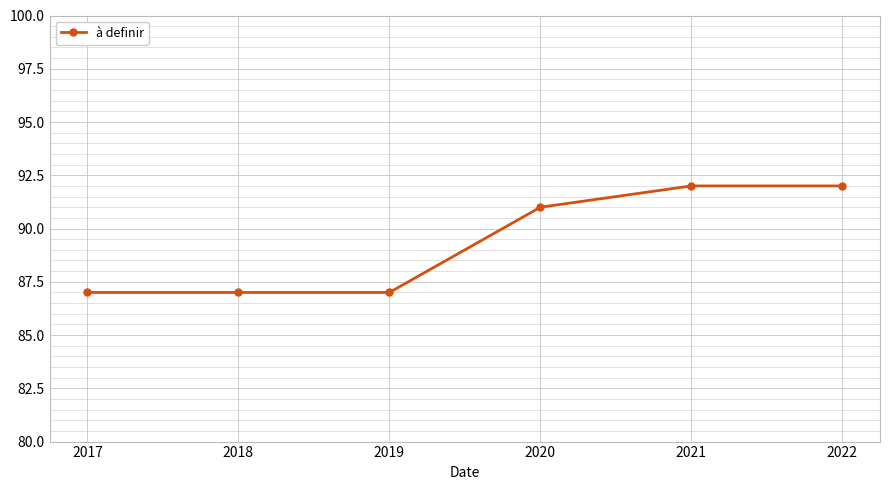

What is the maximum value shown in the chart?

92